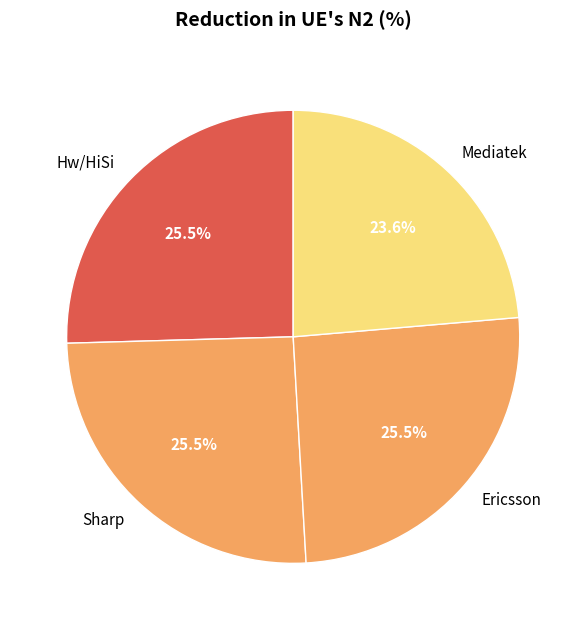

How much of the chart is everything except Sharp?

74.5%